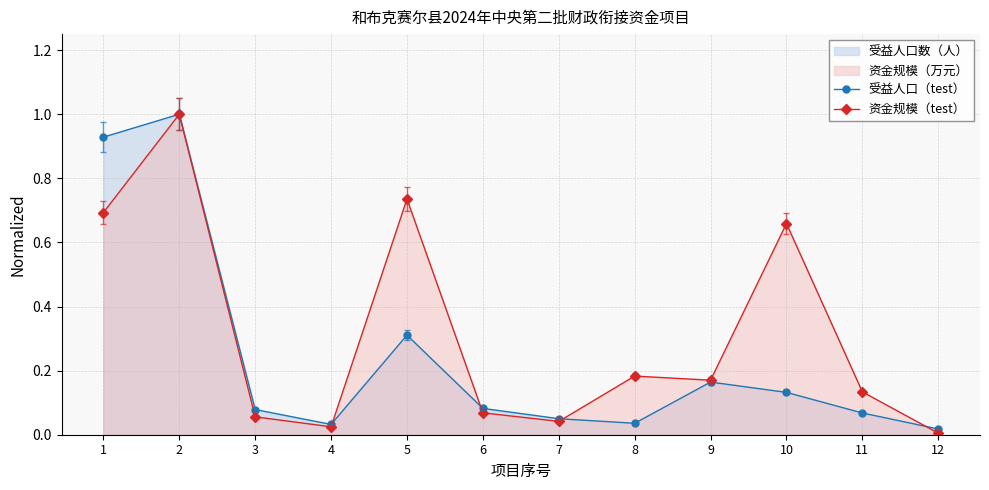

How many intersections are there between 资金规模（test） and 受益人口（test）?

4